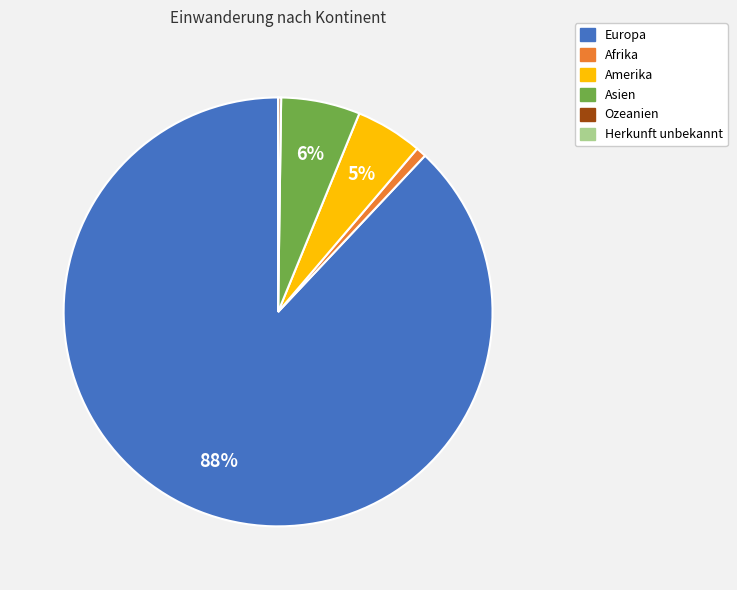

To the nearest percent, what is the difference between the largest and smallest slice percentages?

88%